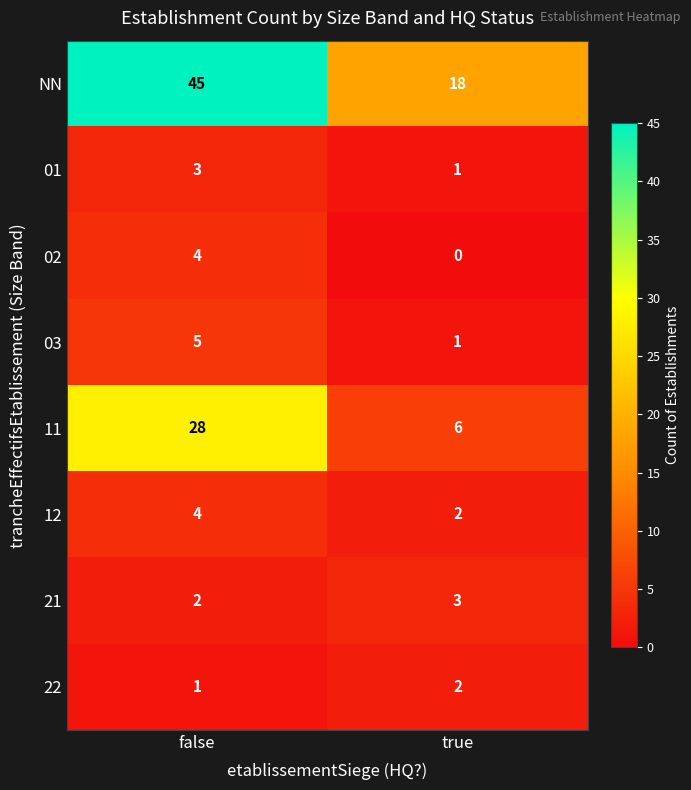

The 03 series shows 0 at true. True or false?

False